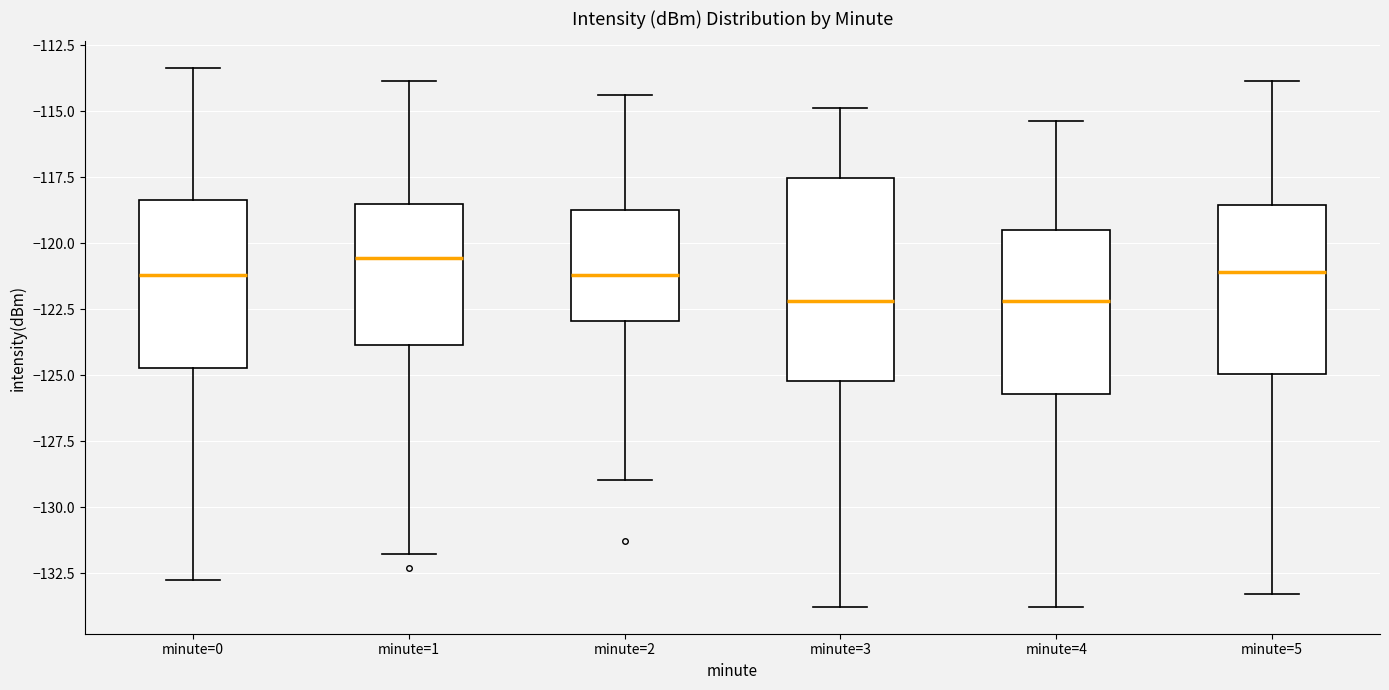

Reading left to right, transcribe this box plot: for each box, give where its median line is, the range the box spans, and where its two whiskers end, as read against the y-axis. The values are not printed on the chart, so give them approximately, as read against the axis.

minute=0: median -121.0, box -124.5 to -118.5, whiskers -133.0 to -113.5
minute=1: median -120.5, box -124.0 to -118.5, whiskers -132.0 to -114.0
minute=2: median -121.0, box -123.0 to -118.5, whiskers -129.0 to -114.5
minute=3: median -122.0, box -125.0 to -117.5, whiskers -134.0 to -115.0
minute=4: median -122.0, box -125.5 to -119.5, whiskers -134.0 to -115.5
minute=5: median -121.0, box -125.0 to -118.5, whiskers -133.5 to -114.0